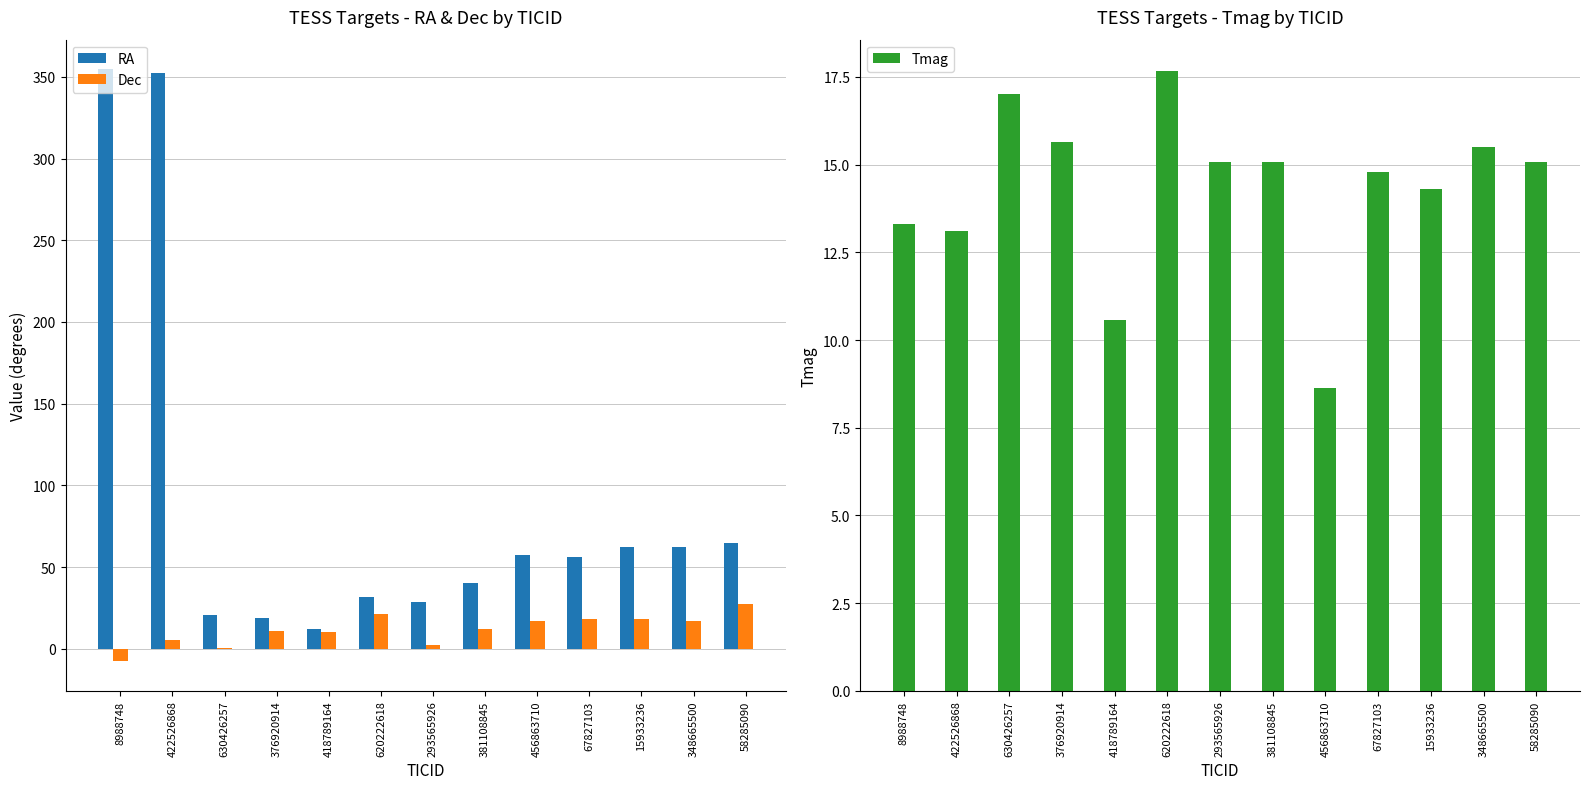

Rank the series at 381108845 from lowest to highest value.

Dec, Tmag, RA